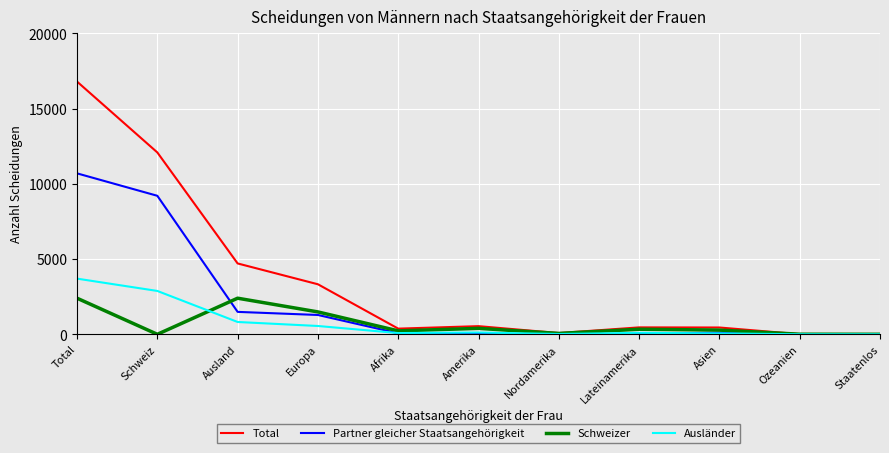

What is the total value across all series at Europa?

6652